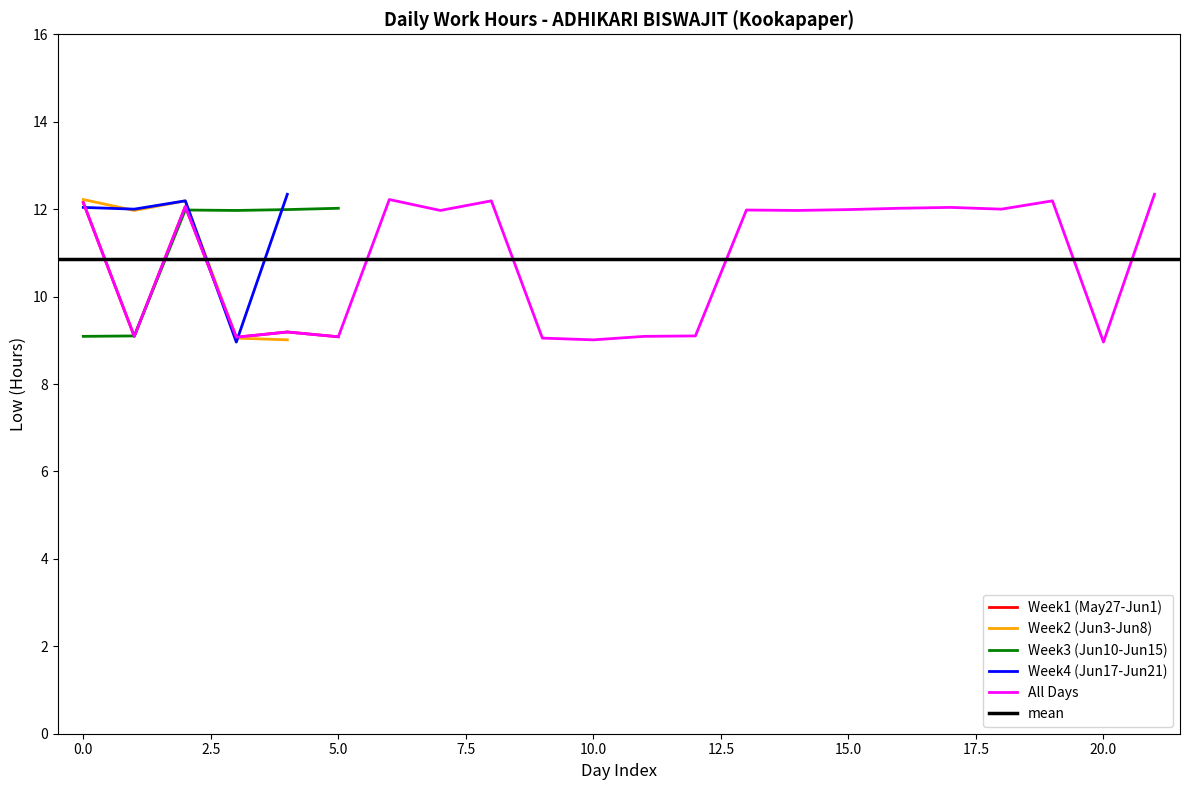

What is the maximum value for All Days?

12.3